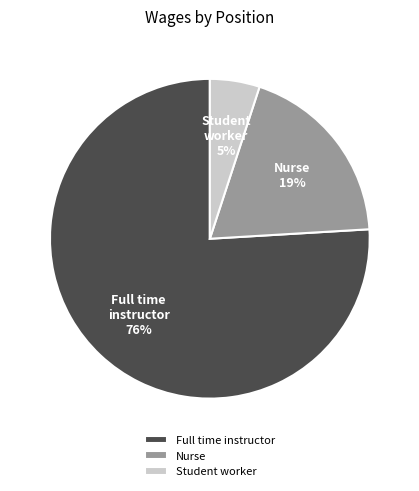

What percentage is the Nurse slice, to the nearest percent?

19%